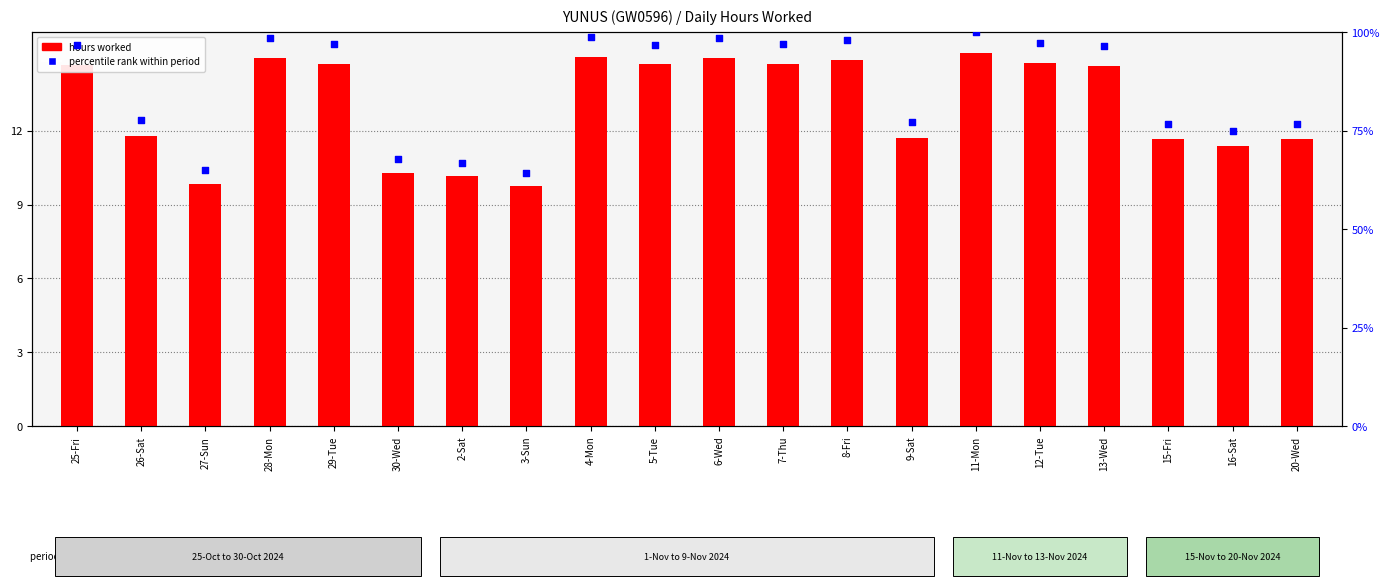

Is the value of percentile rank within period at 7-Thu greater than the value of hours worked at 15-Fri?

Yes